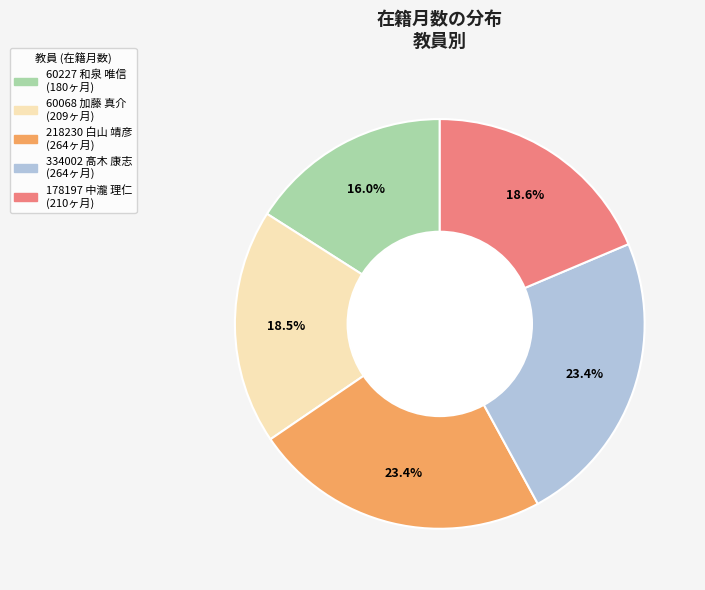

Is there a majority slice in this chart?

No